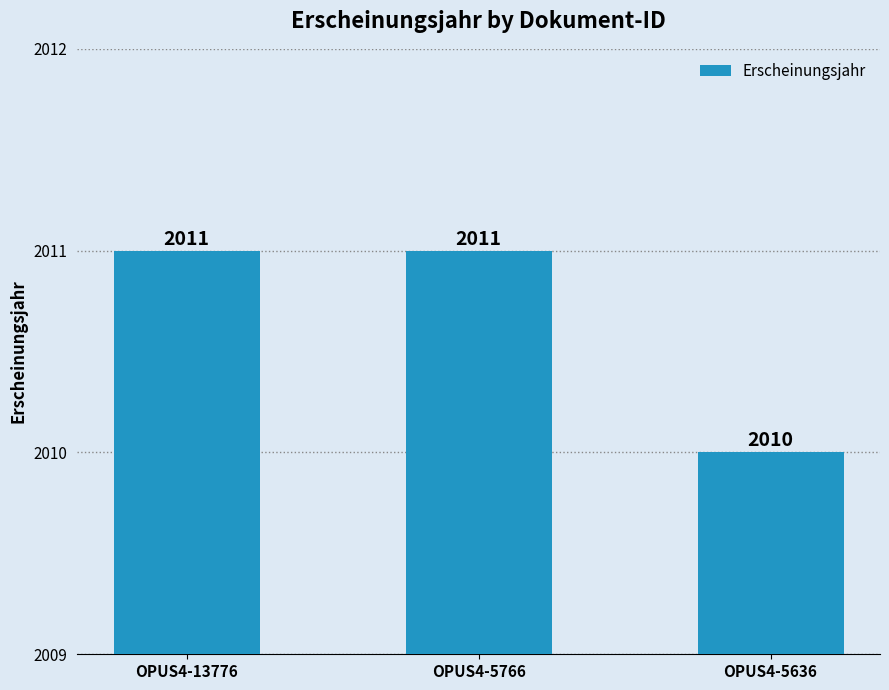

What is the value of the 2nd bar from the left?

2011